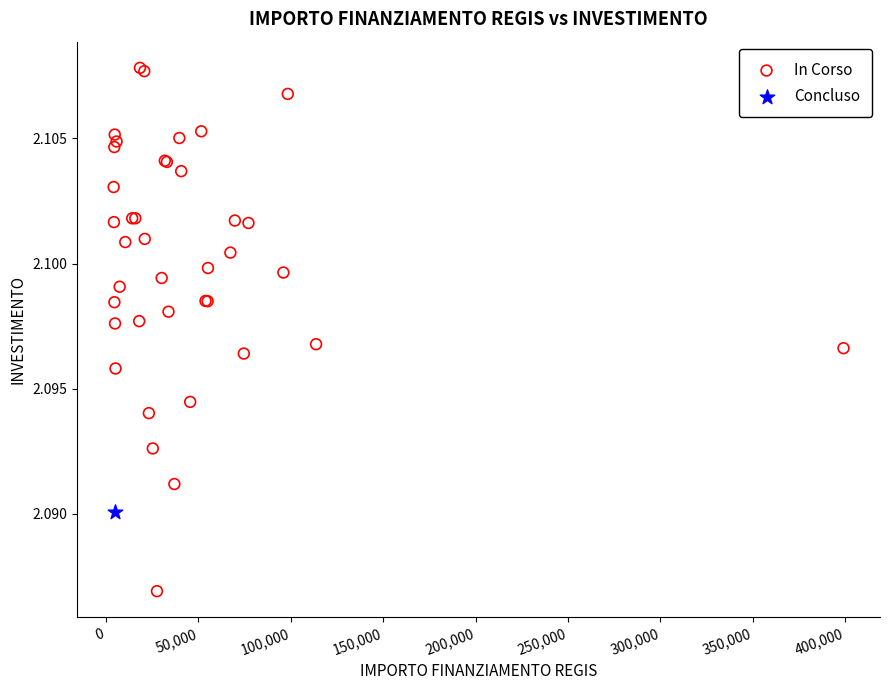

What are all the series names shown in the legend?

In Corso, Concluso